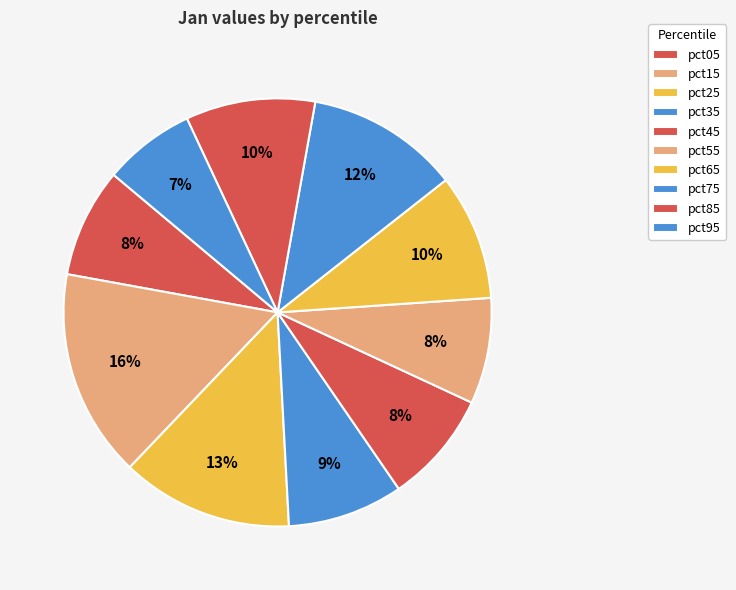

What percentage is the pct75 slice, to the nearest percent?

12%